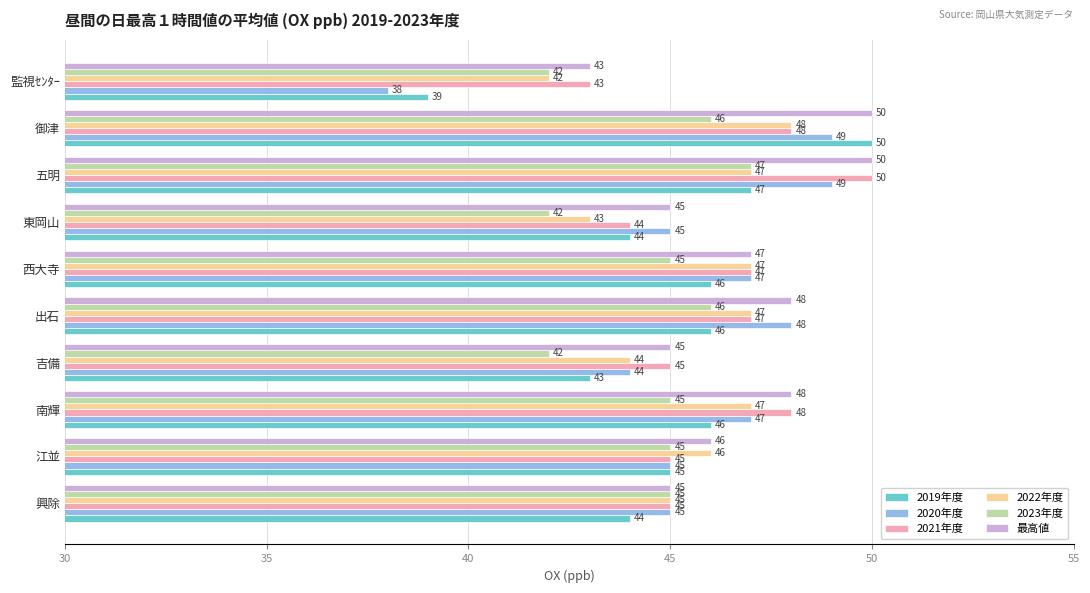

Which series changed the most between 吉備 and 御津?

2019年度